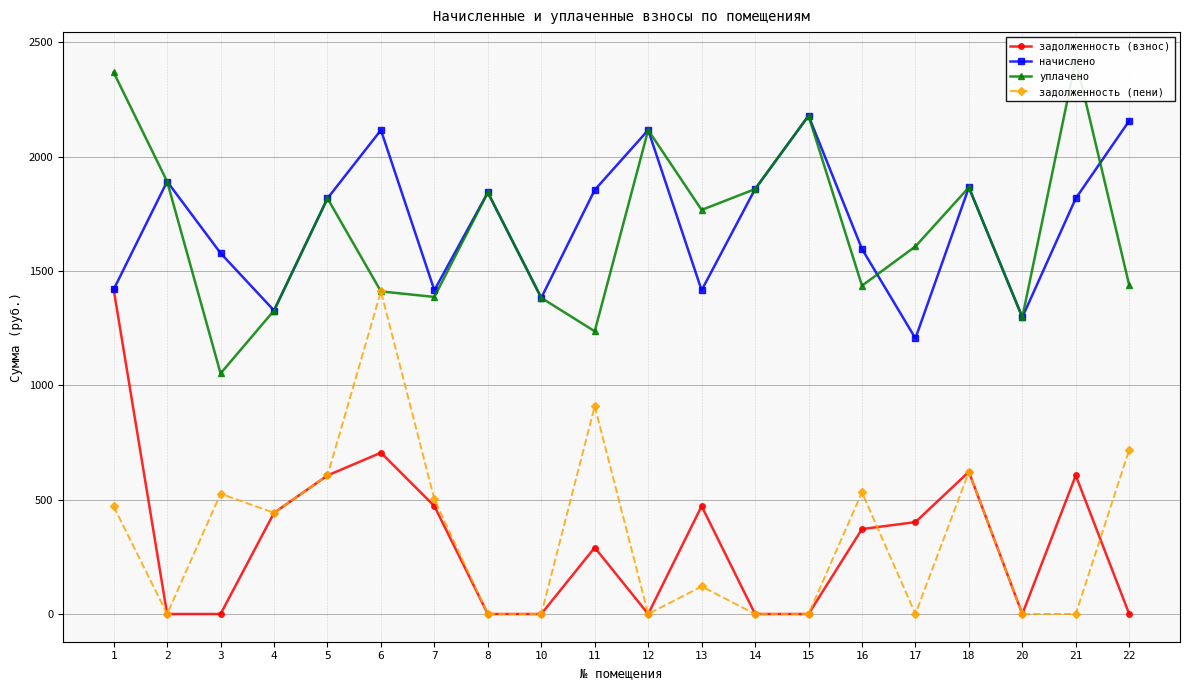

At which category does задолженность (пени) reach its first local valley?

2